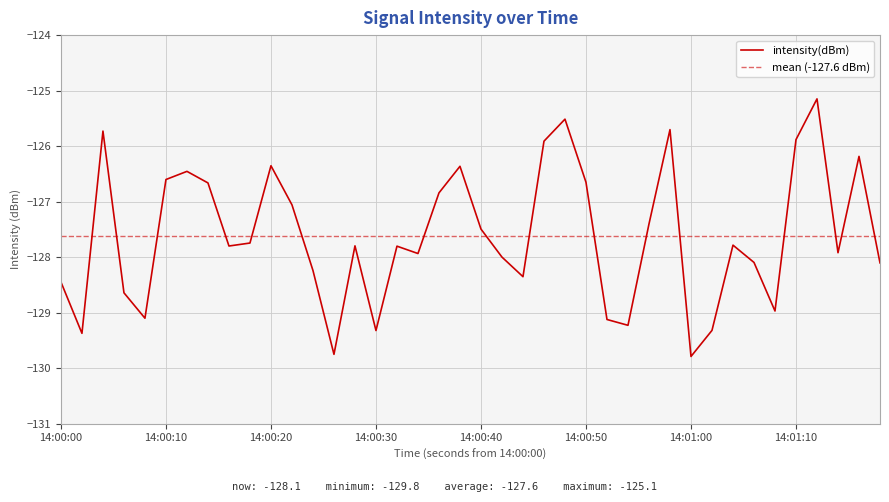

What is the maximum value shown in the chart?

-125.1